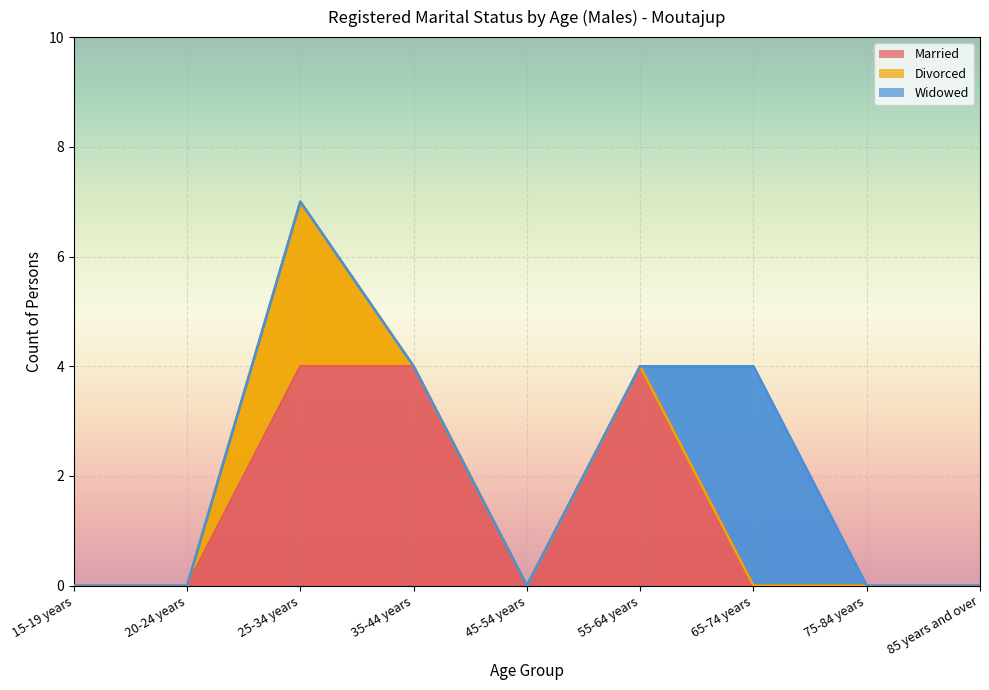

True or false: Divorced and Widowed intersect in this chart.

False